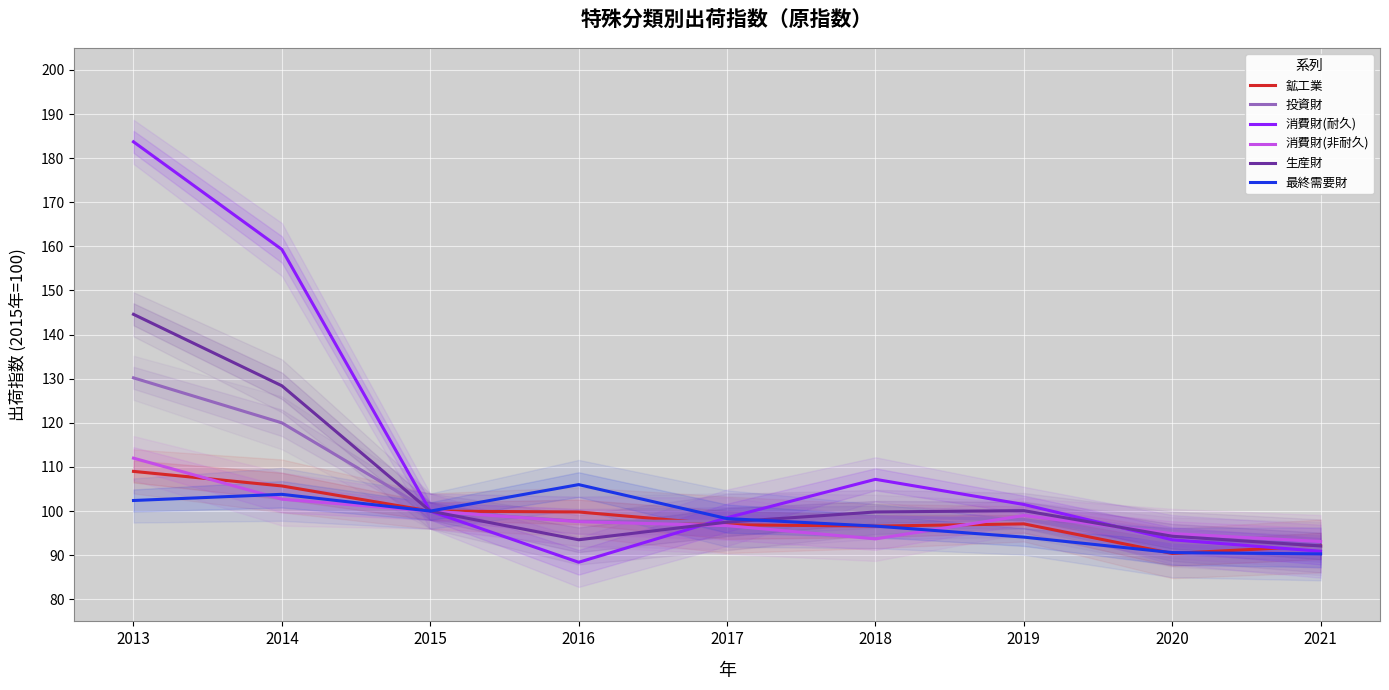

How many series are shown in this chart?

6